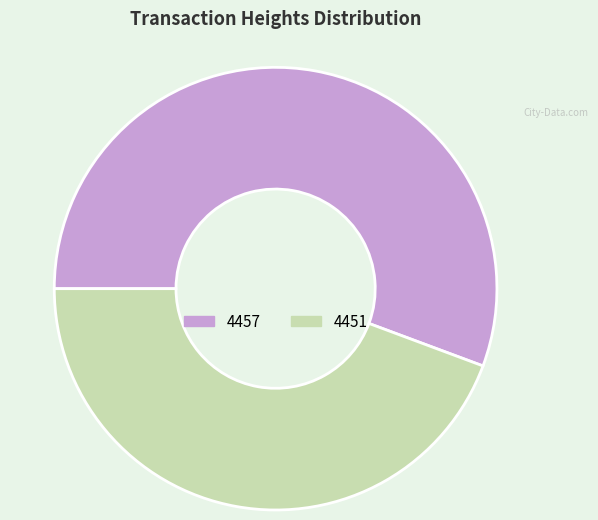

Combined, do 4451 and 4457 account for over 50%?

Yes